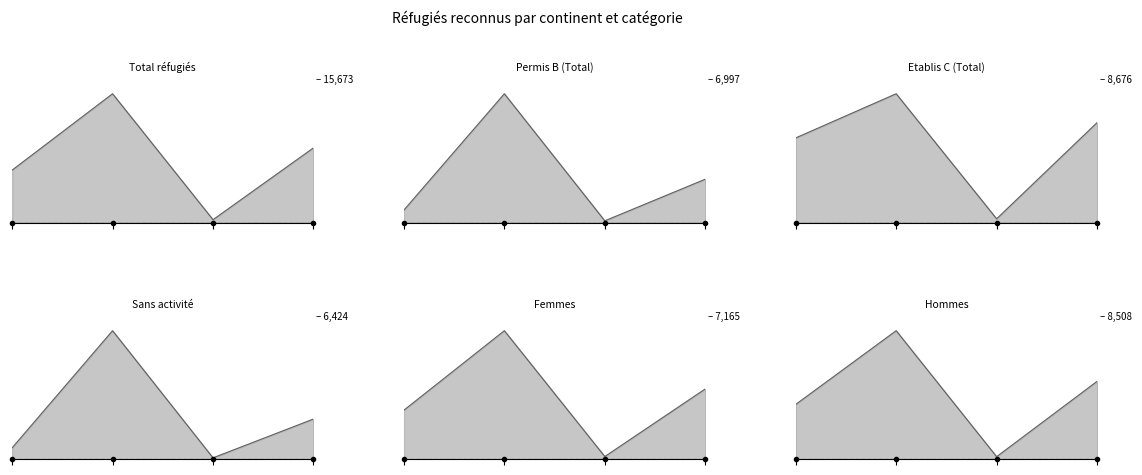

True or false: Etablis C (Total) and Total réfugiés cross at least once.

False